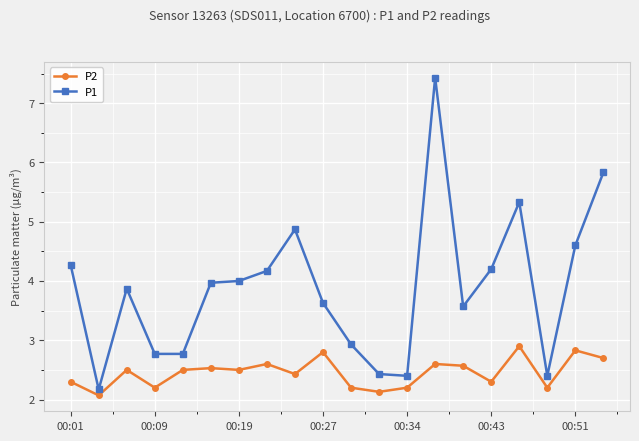

What is the value of the P1 point at the 18th from the left?

2.4